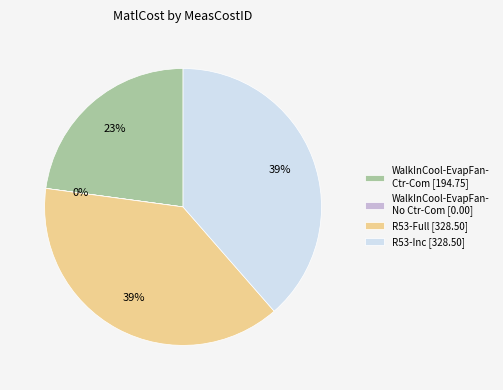

To the nearest percent, what is the difference between the largest and smallest slice percentages?

39%